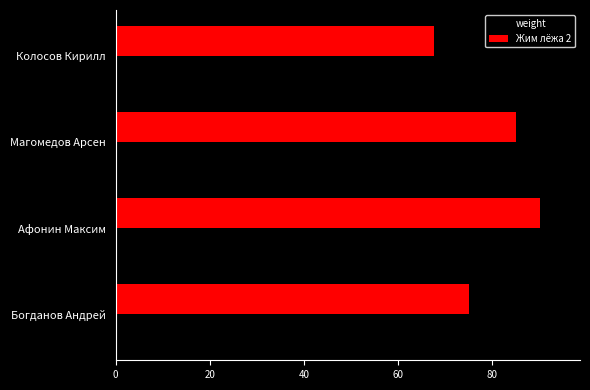

Rank the series by their average value, from highest to lowest.

weight, Жим лёжа 2